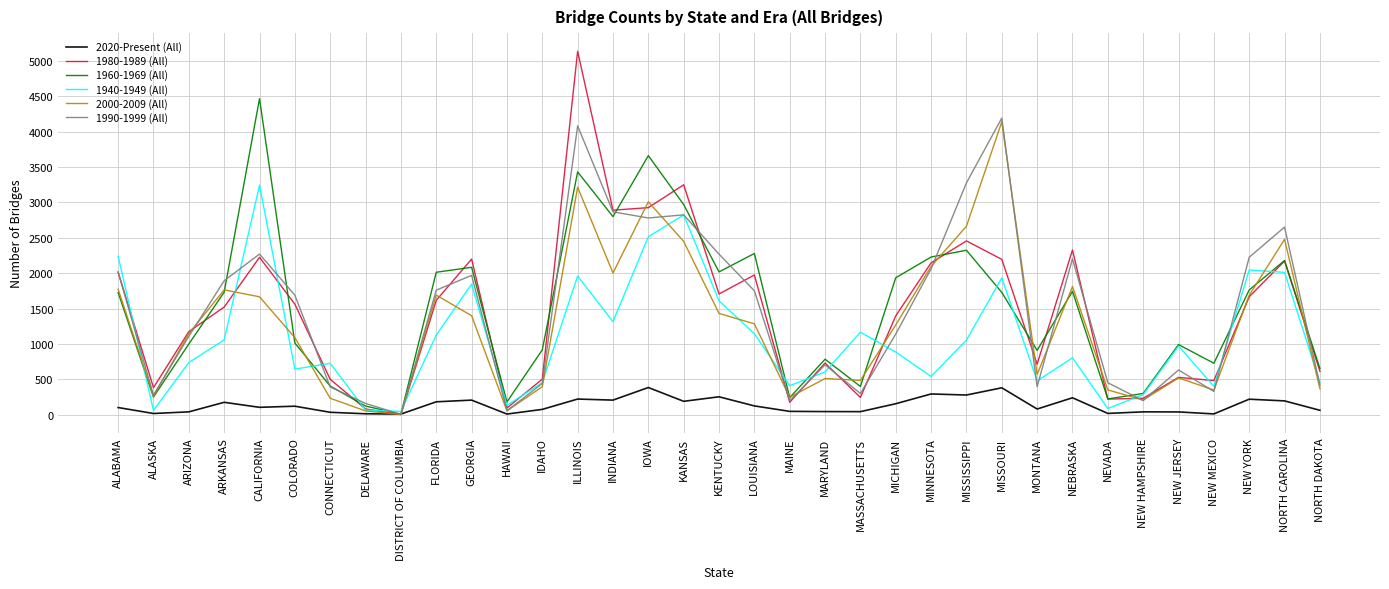

Between MISSOURI and MONTANA, which series saw the biggest shift?

1990-1999 (All)